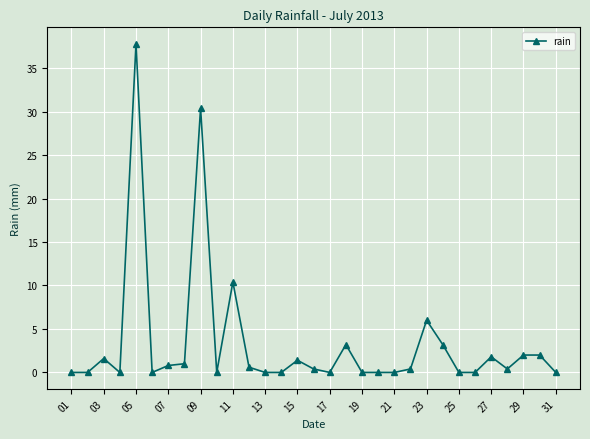

What is the sum of all values?

103.4